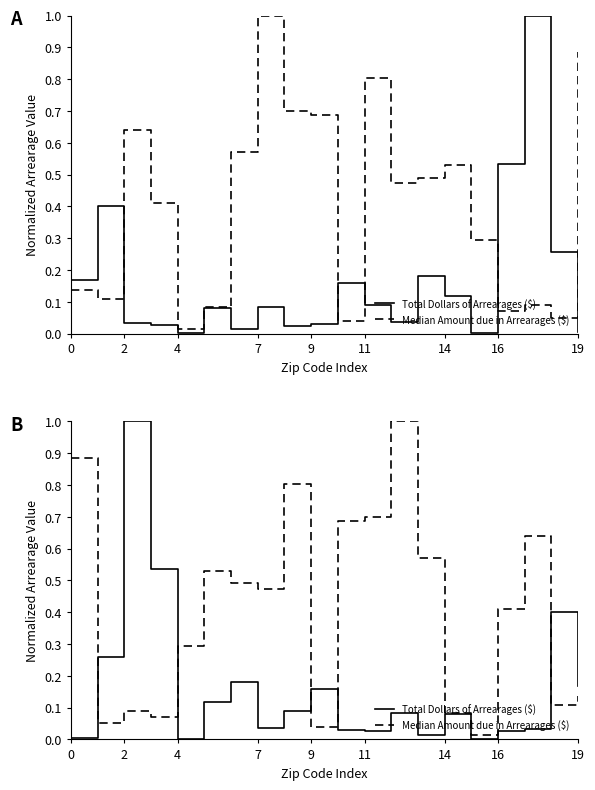

What are all the series names shown in the legend?

Total Dollars of Arrearages ($), Median Amount due in Arrearages ($)